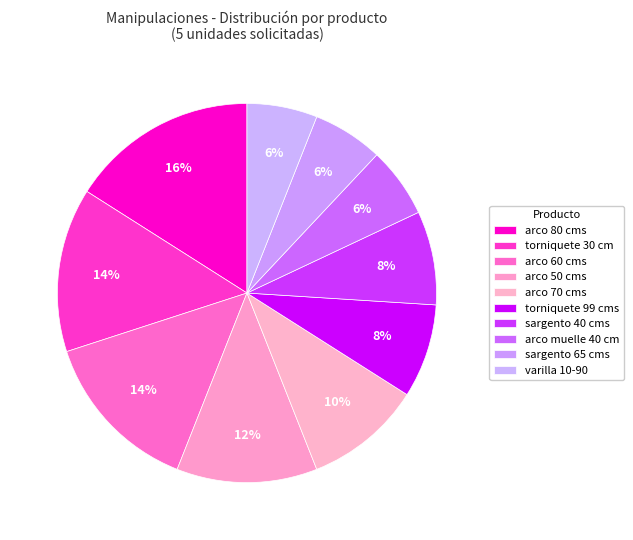

How many slices are in this pie chart?

10